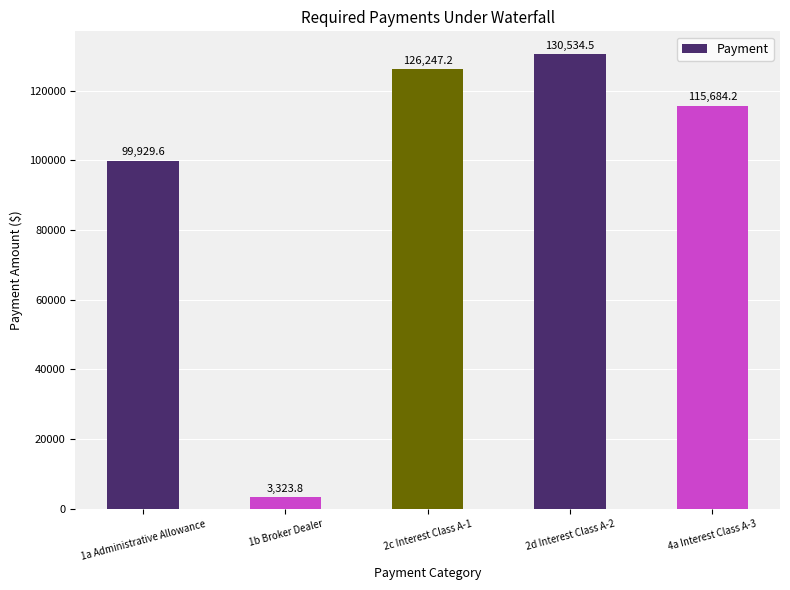

Between 2c Interest Class A-1 and 1a Administrative Allowance, which is larger?

2c Interest Class A-1